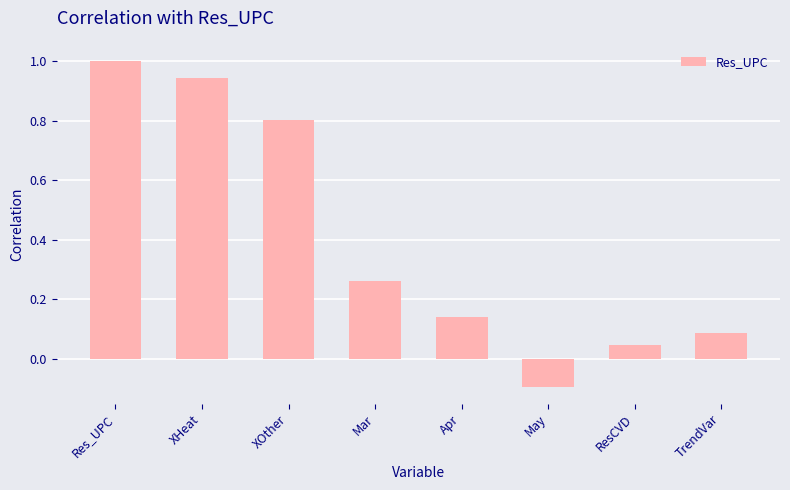

What is the difference between the values at May and TrendVar?

0.2